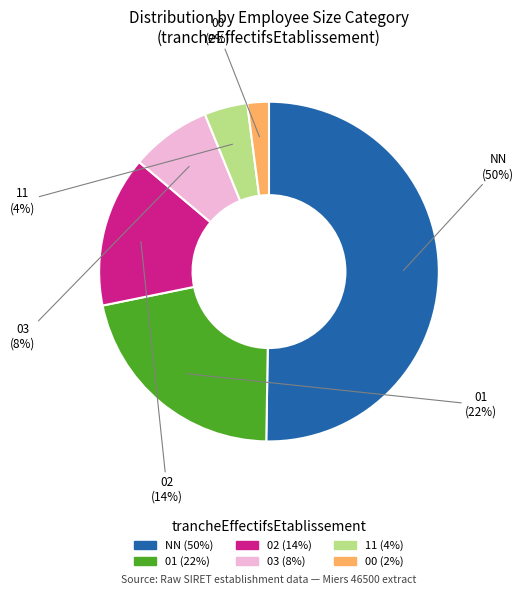

Which category has the smallest portion of the pie?

00